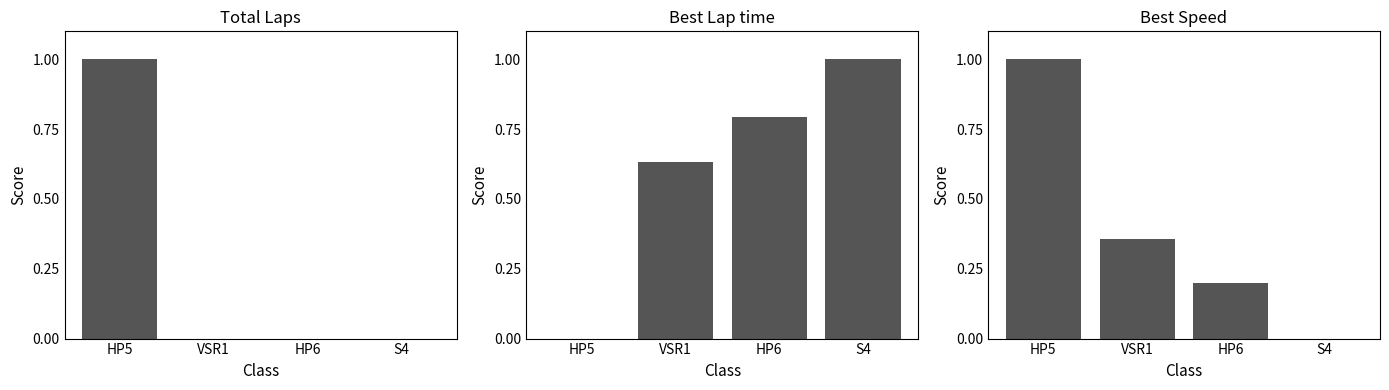

True or false: Best Lap time has a value of 0.8 at HP6.

True